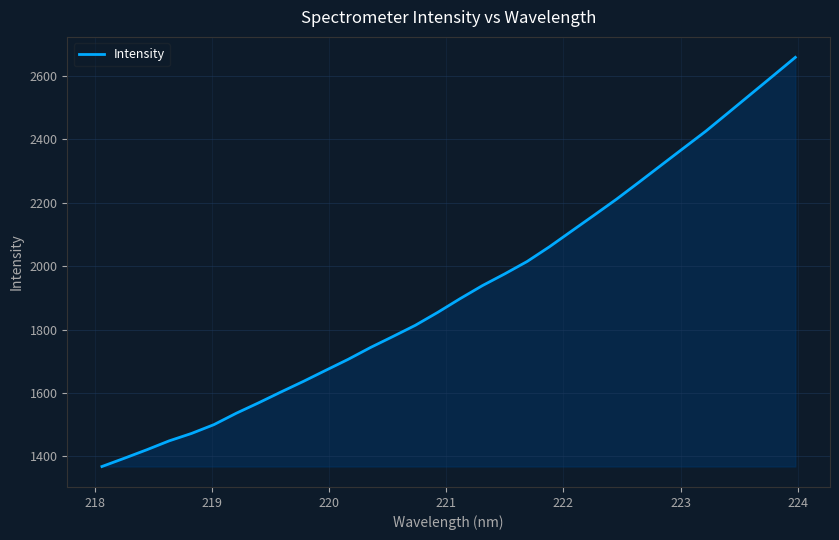

What is the difference between the maximum and minimum values?

1291.2